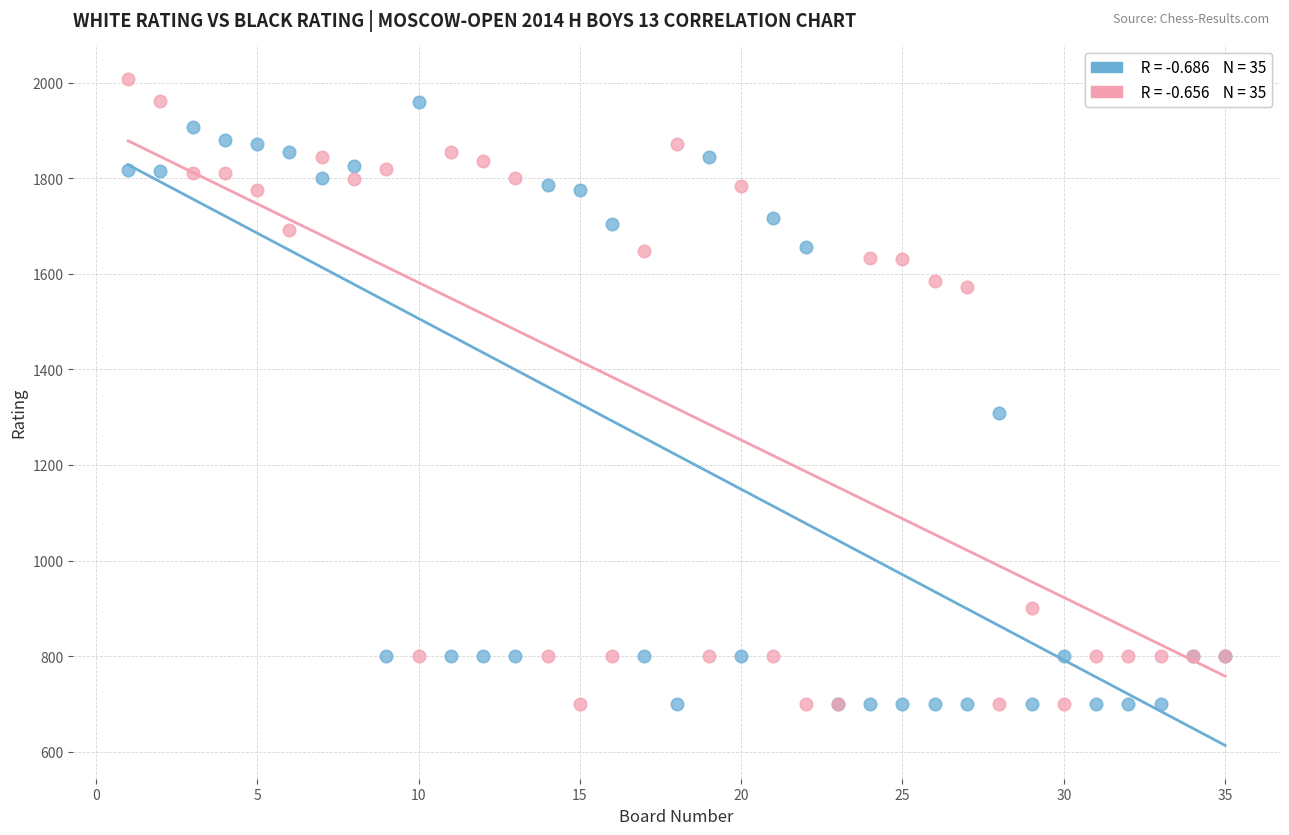

Across all series, what Y value is closest to 1354?

1309